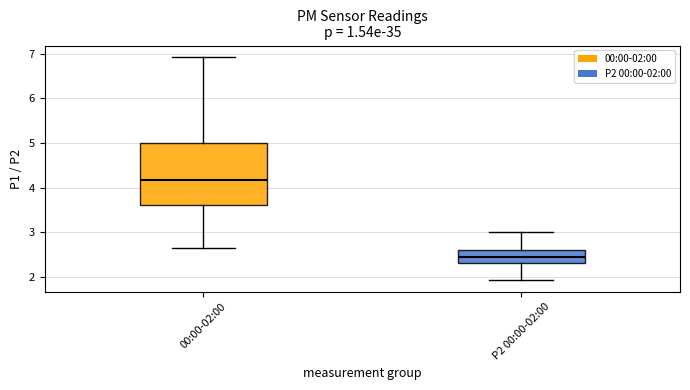

Reading left to right, transcribe this box plot: for each box, give where its median line is, the range the box spans, and where its two whiskers end, as read against the y-axis. The values are not printed on the chart, so give them approximately, as read against the axis.

00:00-02:00: median 4.2, box 3.6 to 5.0, whiskers 2.7 to 6.9
P2 00:00-02:00: median 2.5, box 2.3 to 2.6, whiskers 1.9 to 3.0